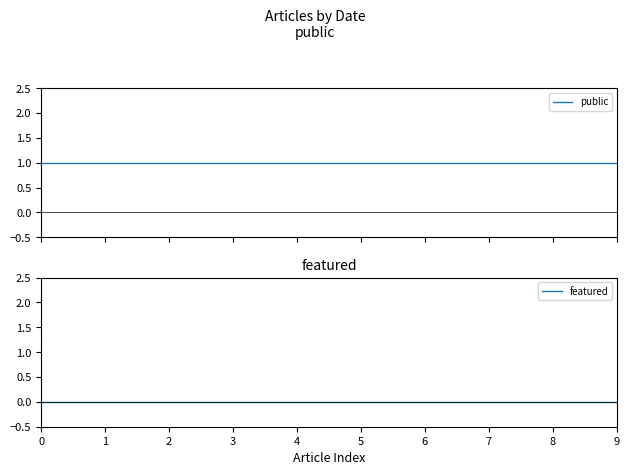

Reading left to right, transcribe all the data shown in this chart.

public: 0=1	1=1	2=1	3=1	4=1	5=1	6=1	7=1	8=1	9=1
featured: 0=0	1=0	2=0	3=0	4=0	5=0	6=0	7=0	8=0	9=0